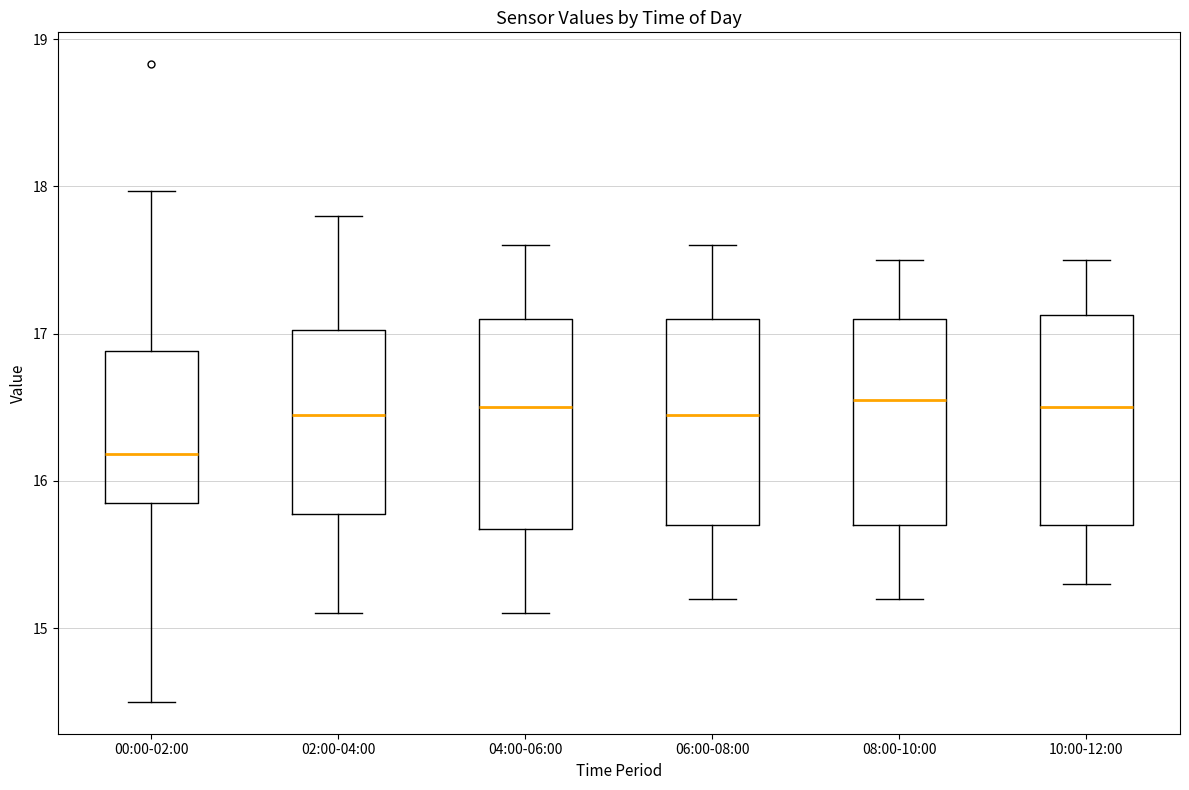

Which box's median line is the lowest?

00:00-02:00